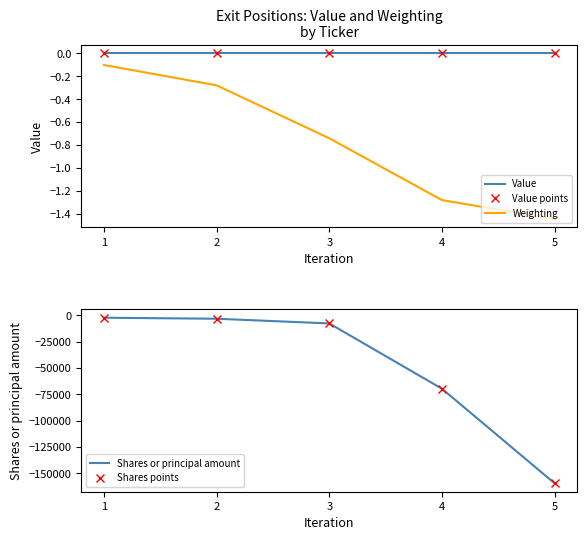

How many data points in Shares points are less than -7820?

2